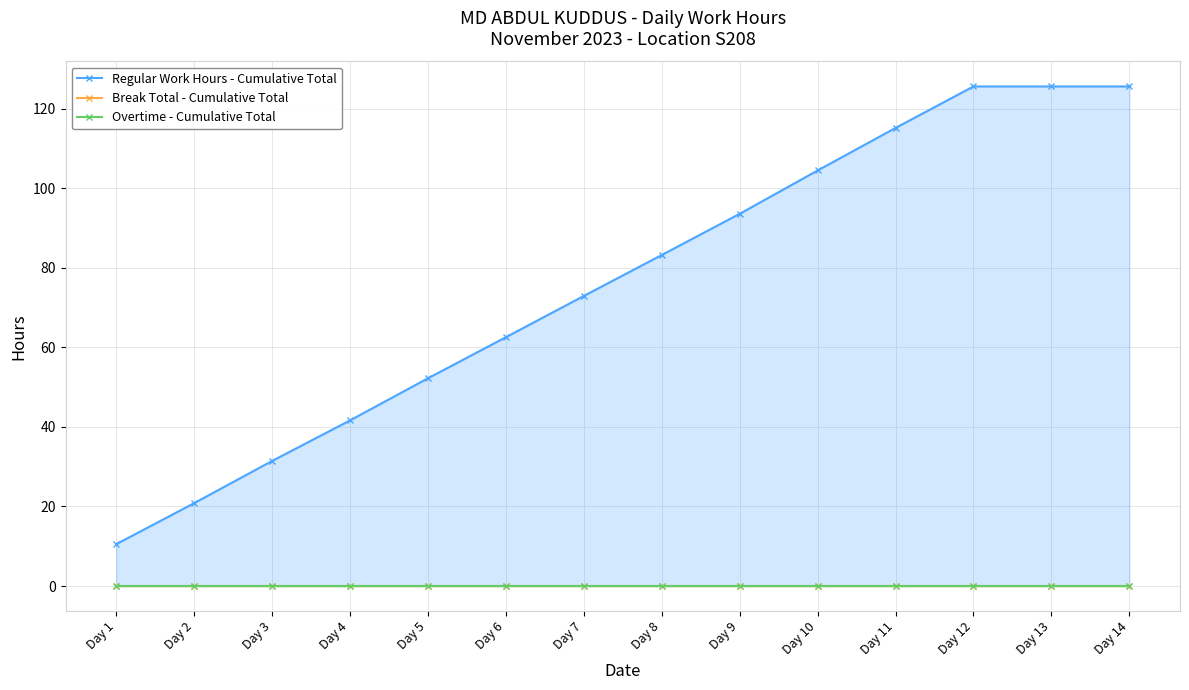

True or false: Overtime - Cumulative Total and Regular Work Hours - Cumulative Total intersect in this chart.

False